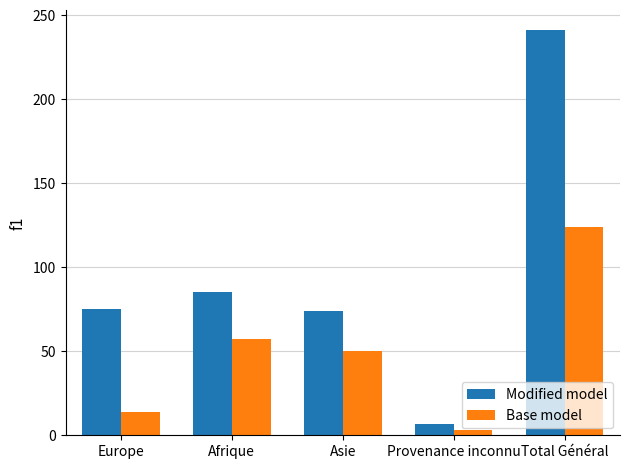

Where is Base model nearest to the value 63?

Afrique